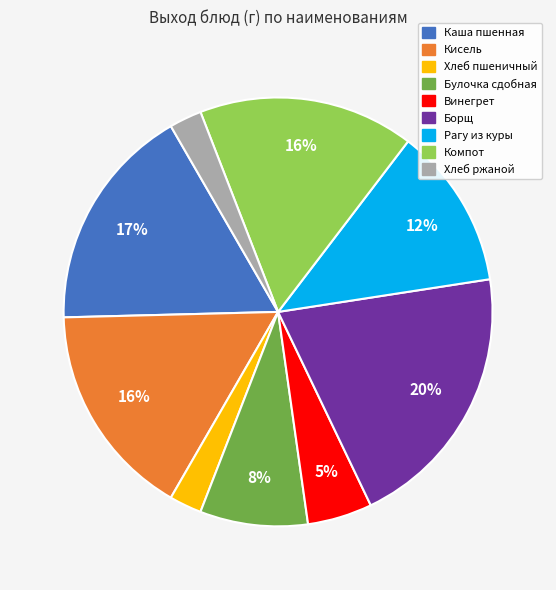

Does any single category account for the majority?

No